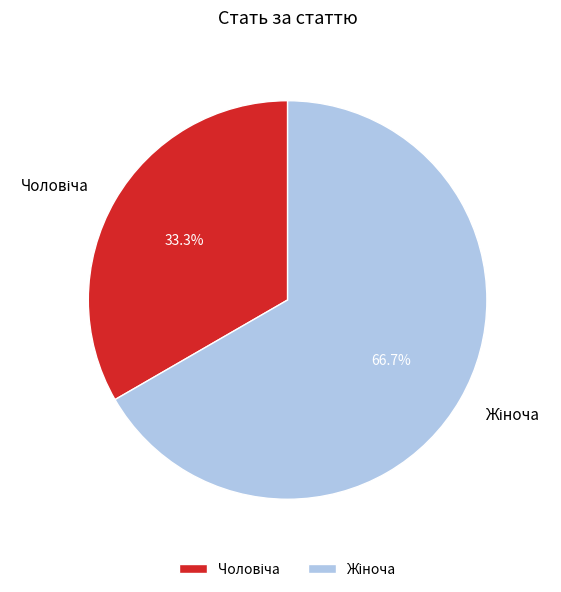

Is there any slice that represents more than half of the pie?

Yes